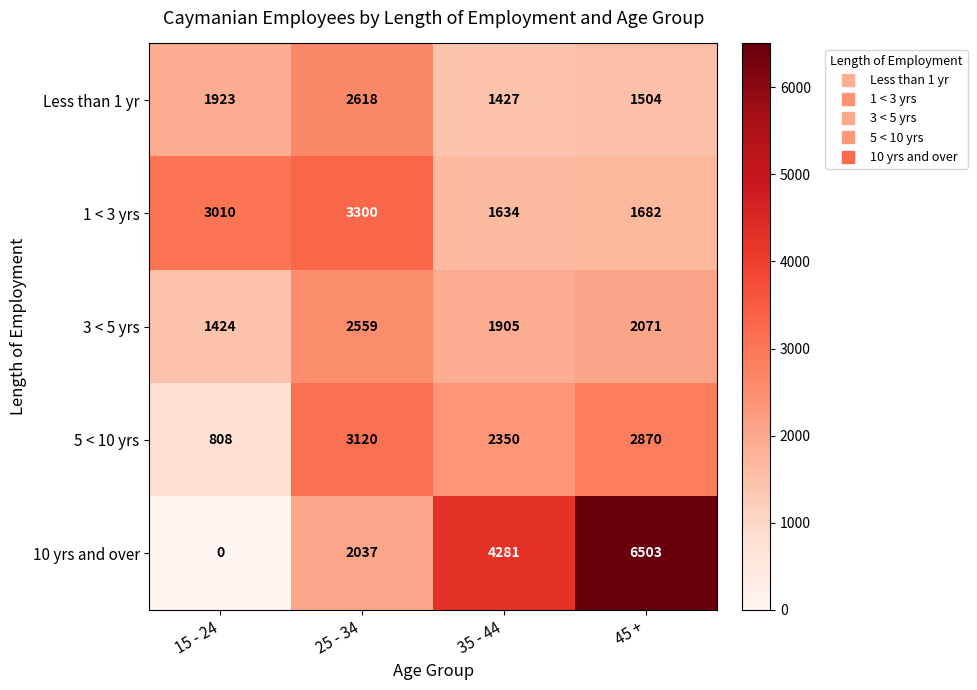

Which series has the largest total across all categories?

10 yrs and over